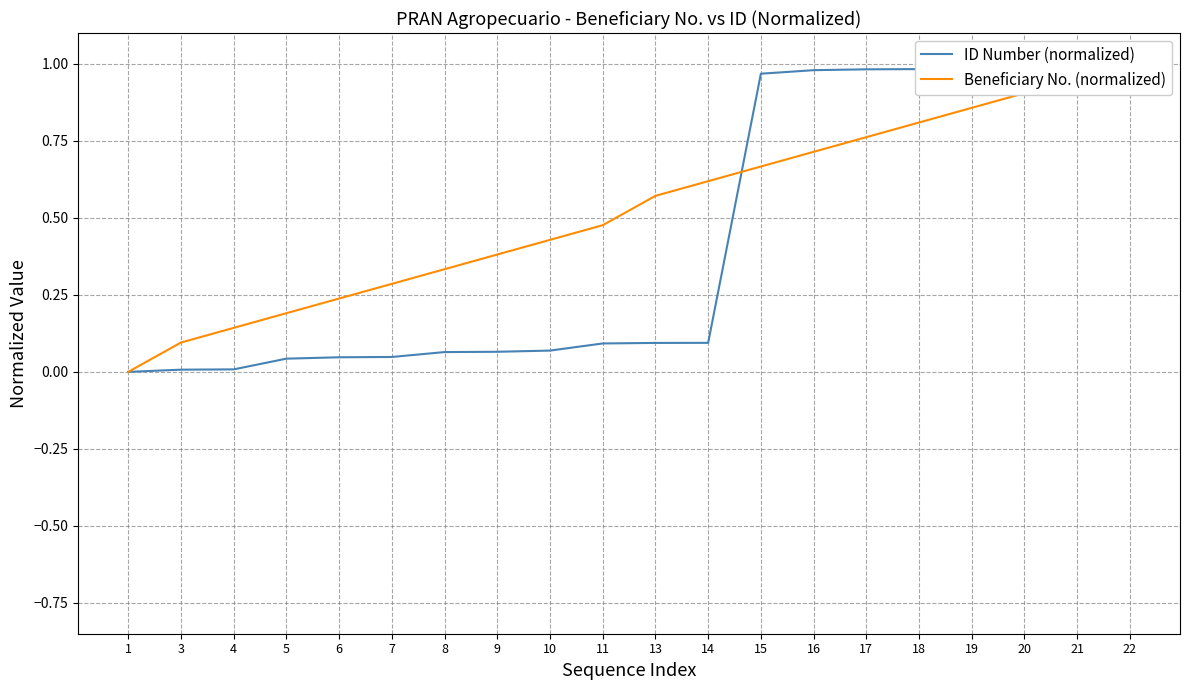

Count the number of data series in this chart.

2